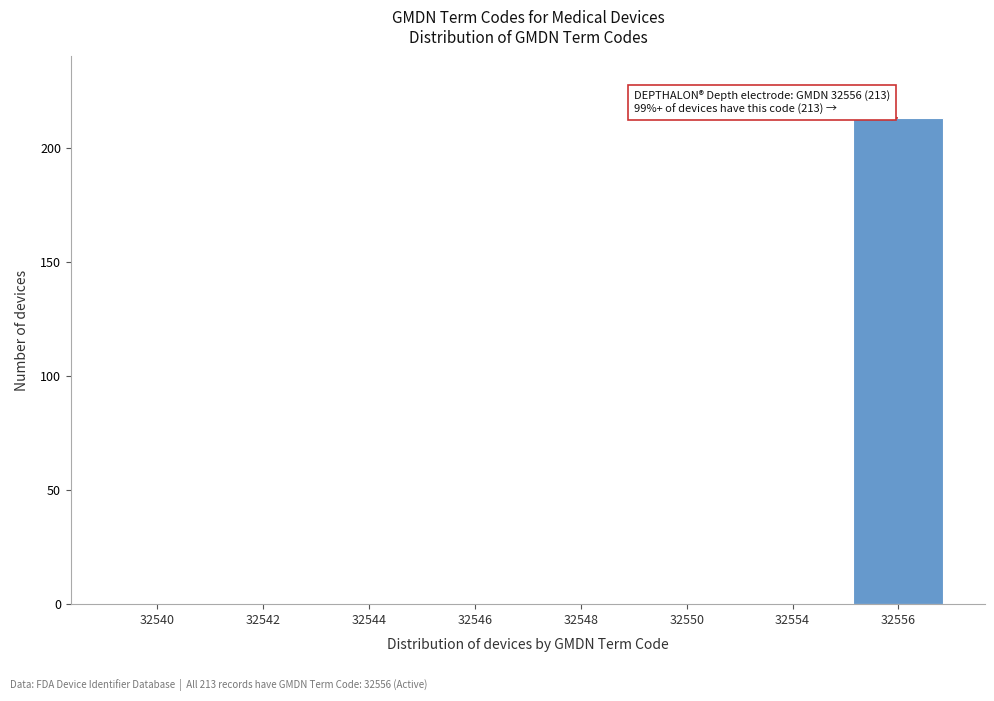

Reading right to left, transcribe all the data shown in this chart.

32556=213	32554=0	32550=0	32548=0	32546=0	32544=0	32542=0	32540=0